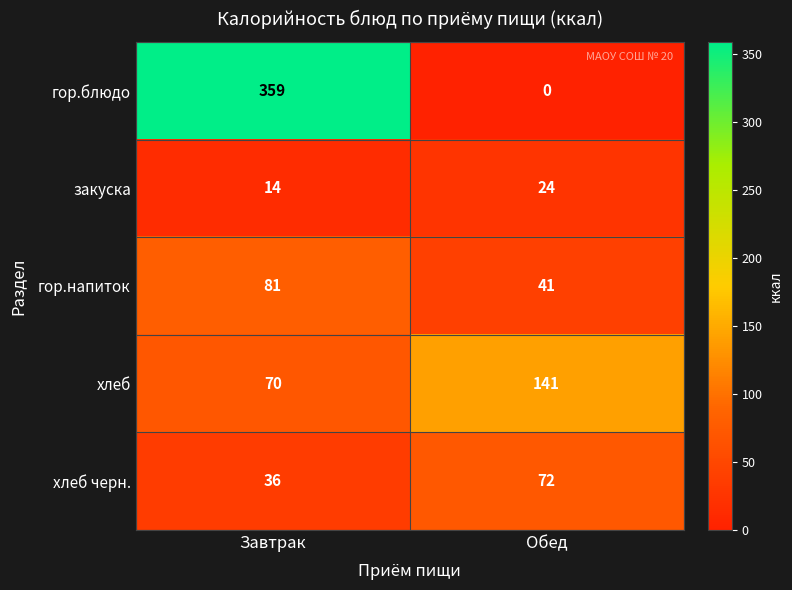

What is the spread (max minus min) of values at Завтрак?

345